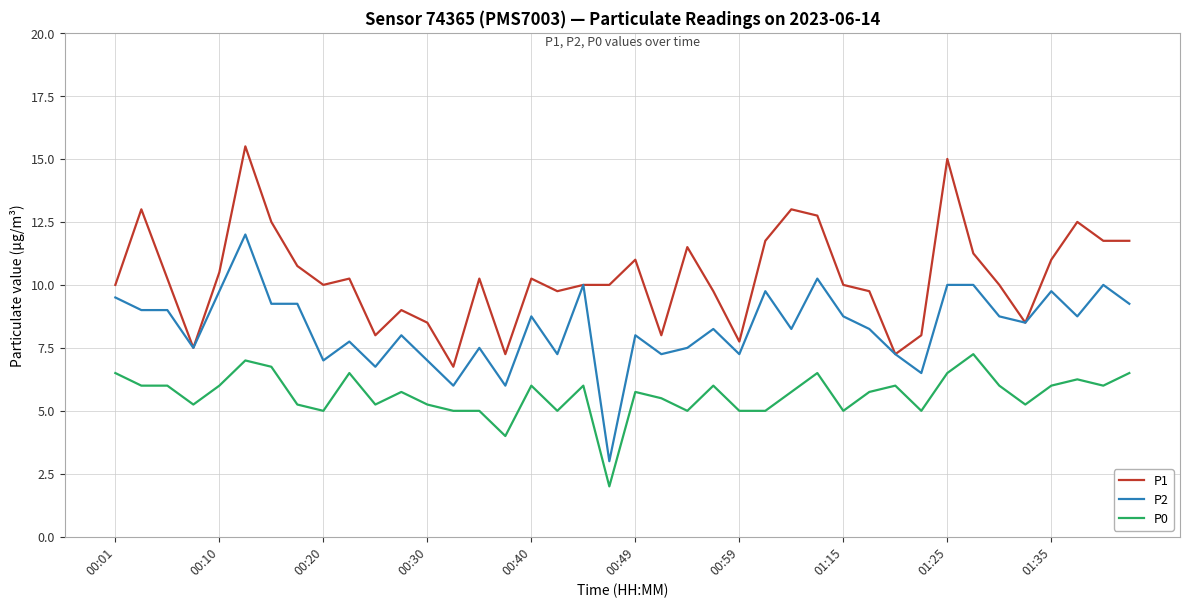

List the series in order of their overall mean, highest first.

P1, P2, P0